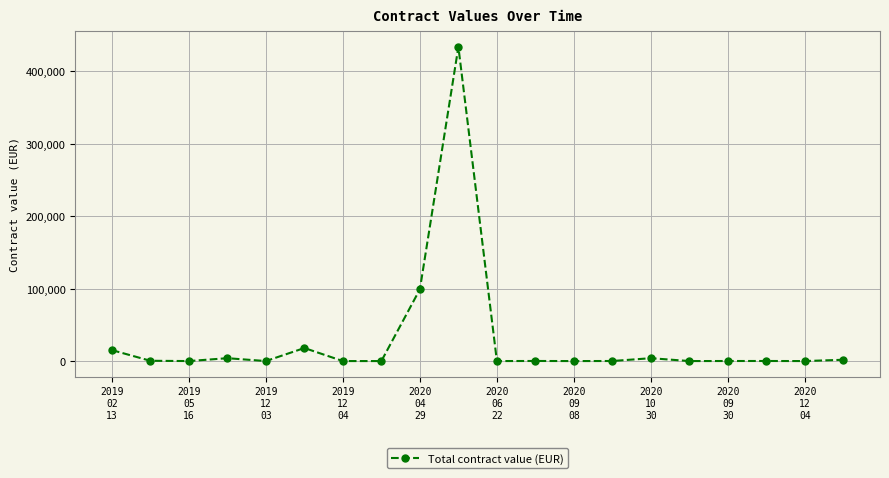

True or false: the data has more than 0 interior local peaks.

True